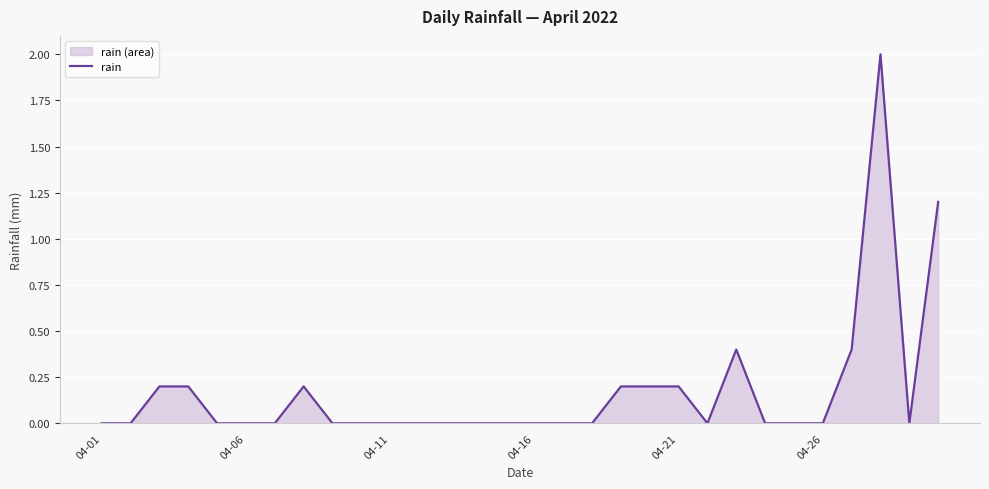

What is the maximum value shown in the chart?

2.0